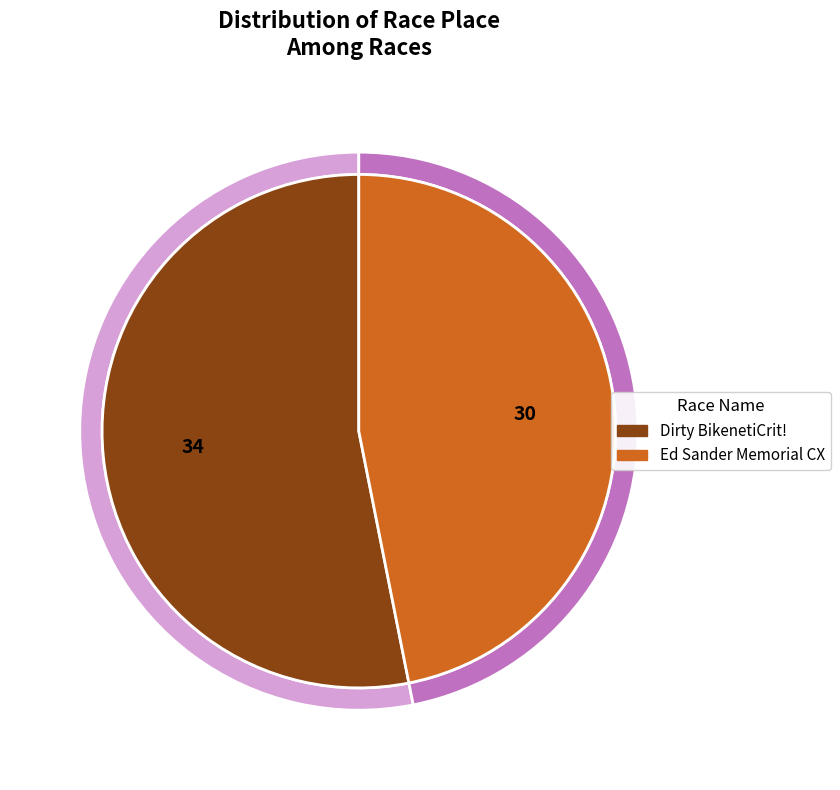

The Ed Sander Memorial CX slice represents 47% of the pie. True or false?

True